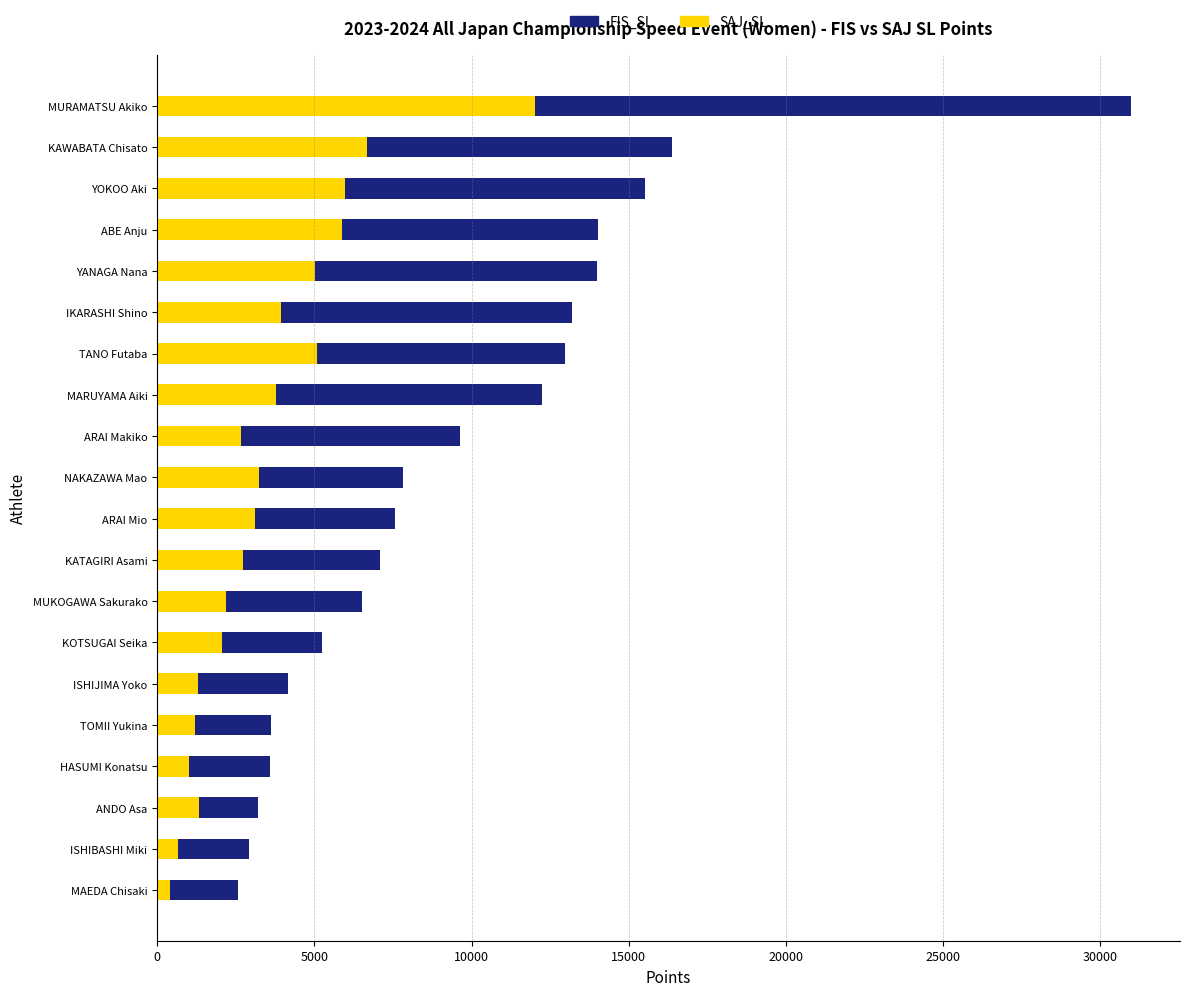

What is the difference between the maximum and minimum values in the SAJ_SL series?

11614